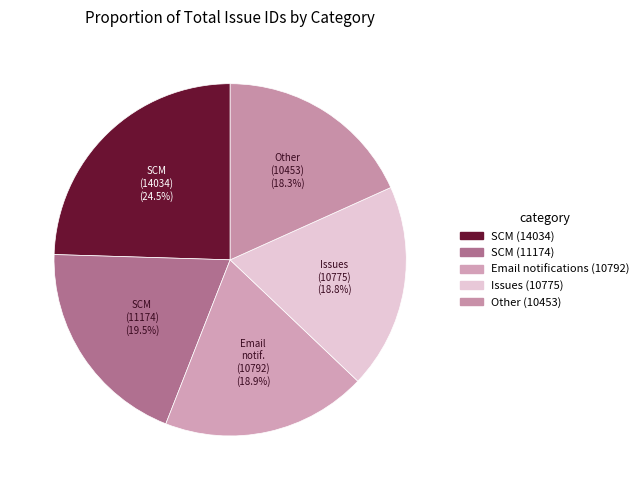

True or false: Email notifications (10792) accounts for 19% of the total.

True